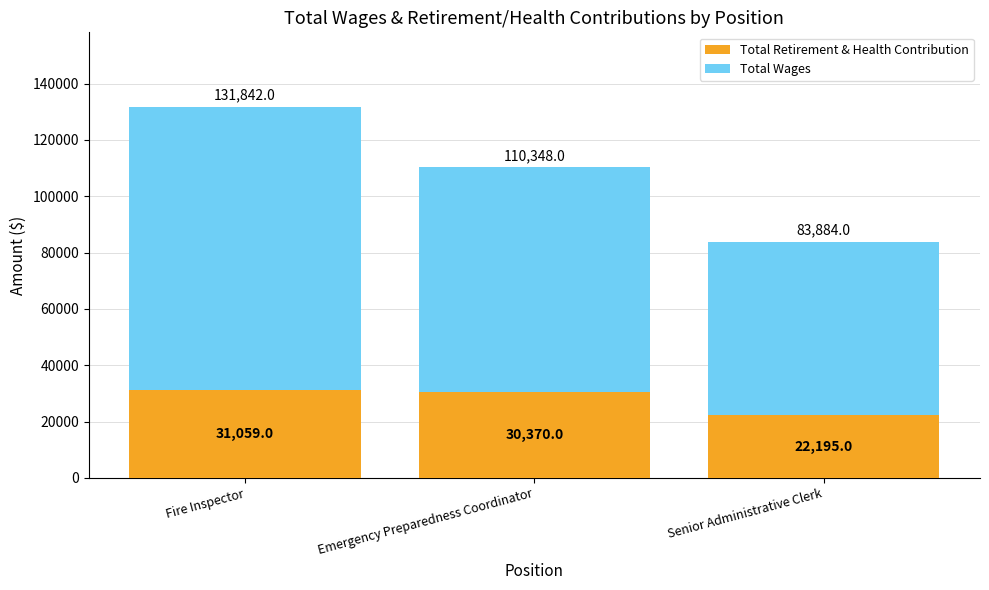

What is the total value across all series at Senior Administrative Clerk?

83884